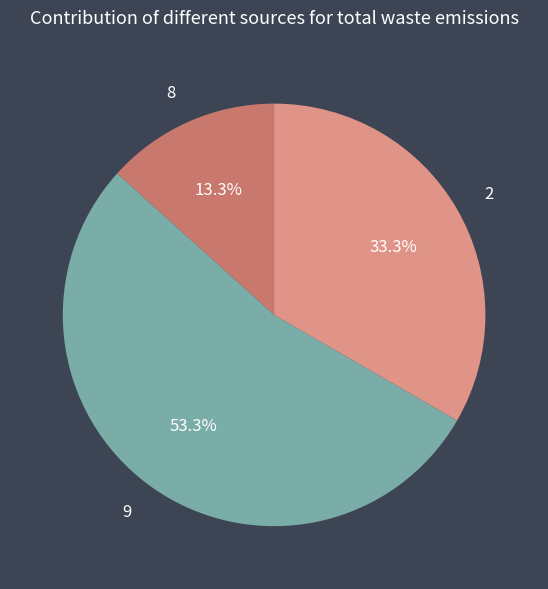

Combined, what portion of the pie is 8 and 9?

66.7%